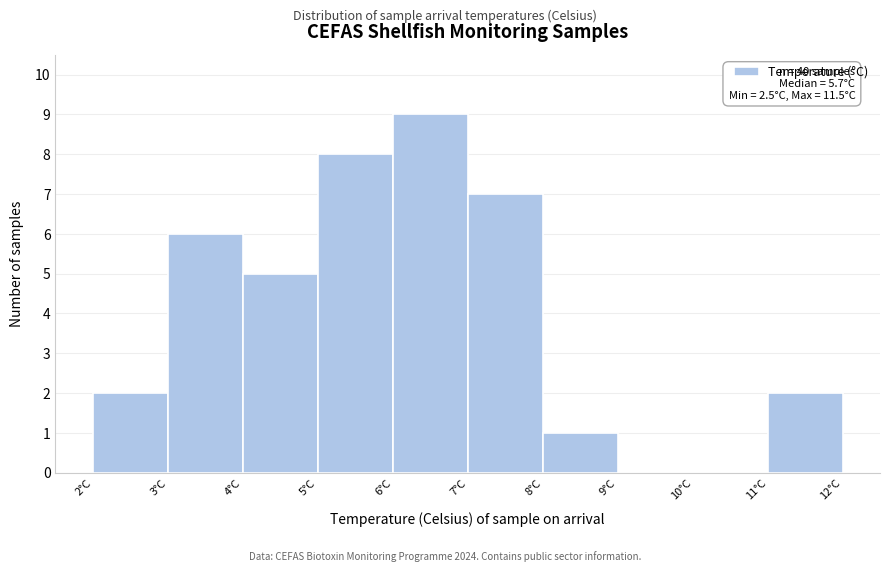

Over which range of the x-axis is the bar tallest?

6 to 7